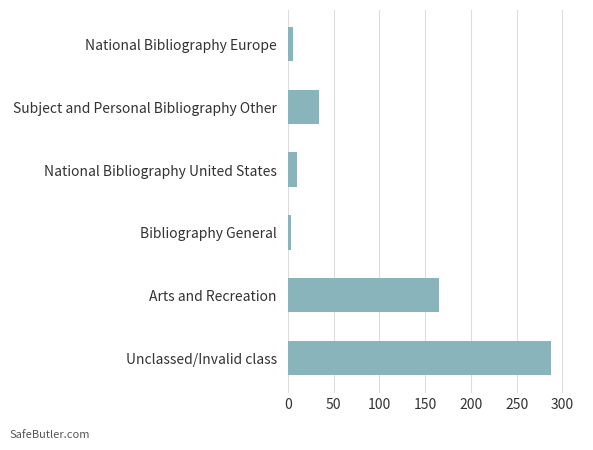

What is the change in value from Unclassed/Invalid class to Arts and Recreation?

-123